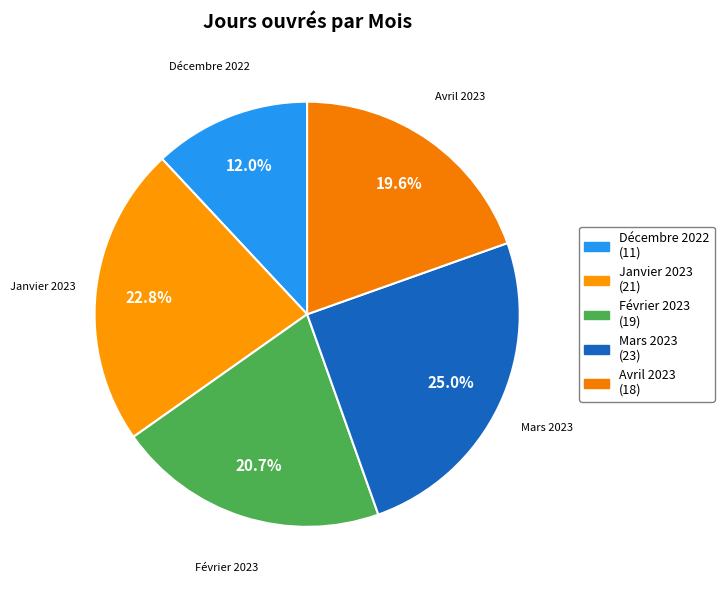

How many segments does this pie chart have?

5